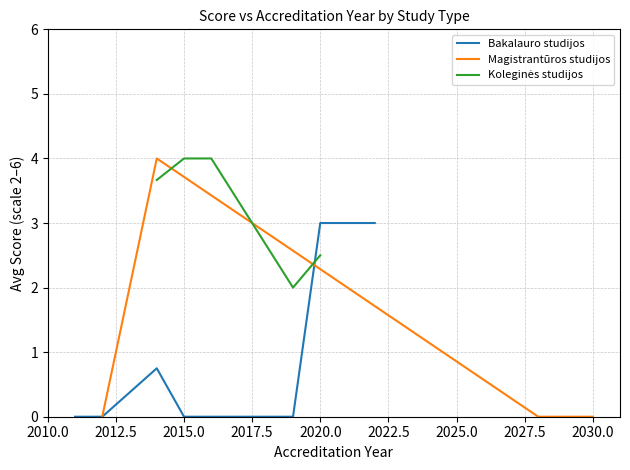

Which series changed the most between 2012 and 2020?

Magistrantūros studijos